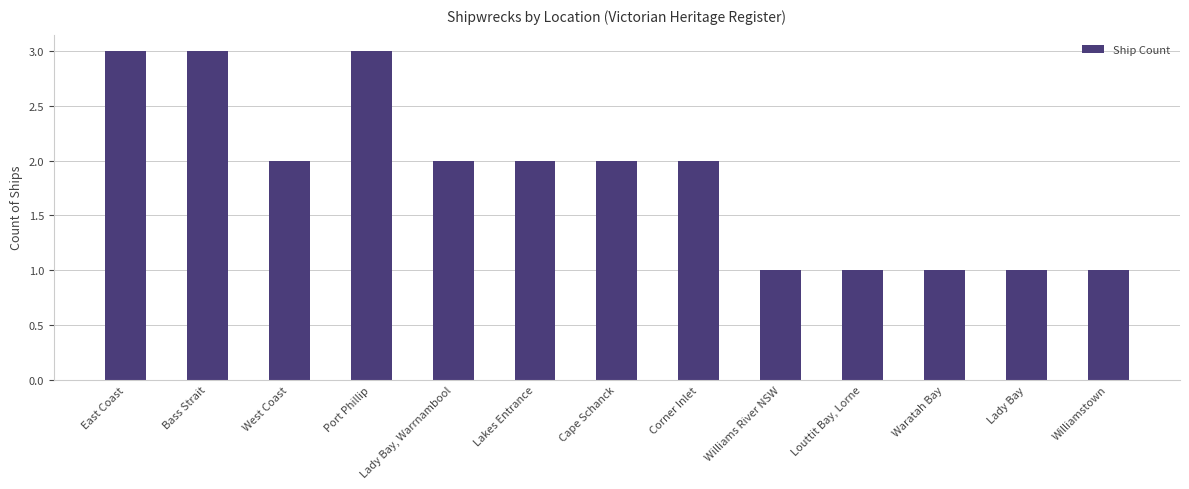

What is the label of the 10th bar from the right?

Port Phillip